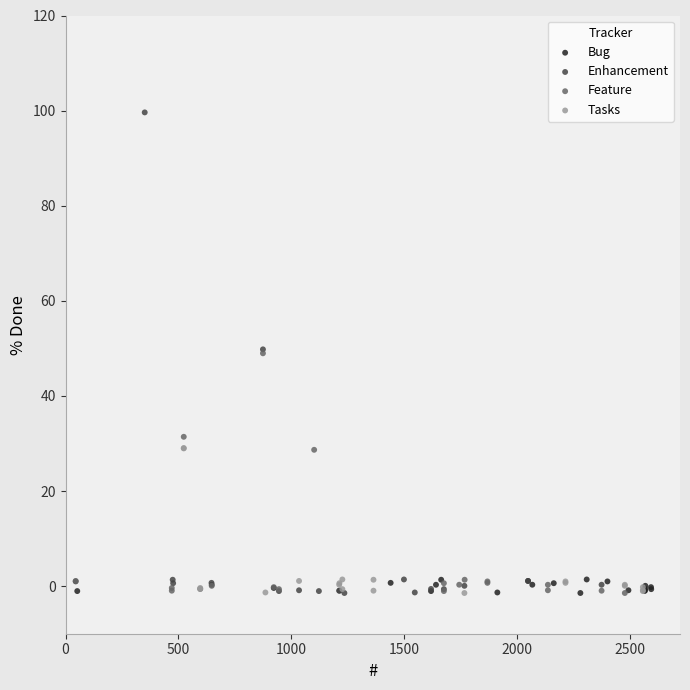

Which series reaches the maximum Y coordinate?

Enhancement